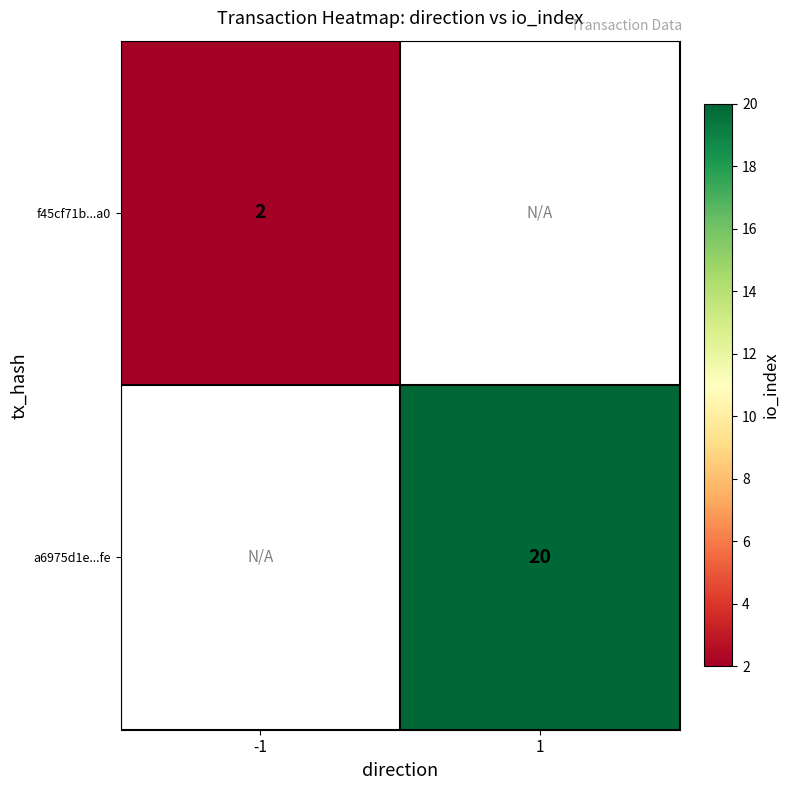

Between -1 and 1, which is larger?

1